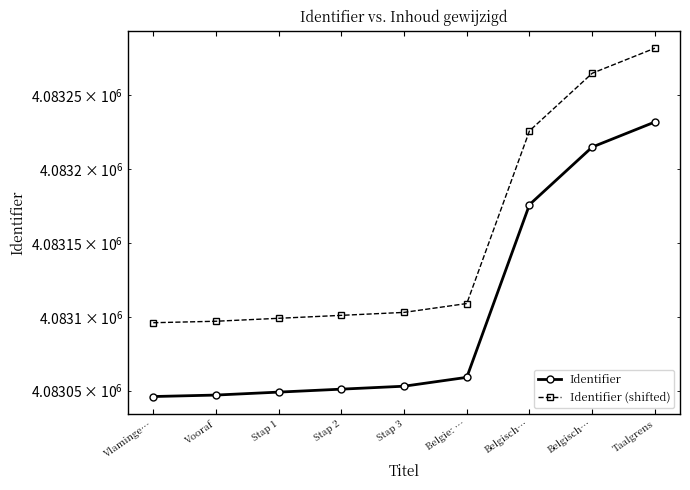

Reading left to right, transcribe all the data shown in this chart.

Identifier: Vlaminge…=4083046	Vooraf=4083047	Stap 1=4083049	Stap 2=4083051	Stap 3=4083053	Belgie: …=4083059	Belgisch…=4083176	Belgisch…=4083215	Taalgrens=4083232
Identifier (shifted): Vlaminge…=4083096	Vooraf=4083097	Stap 1=4083099	Stap 2=4083101	Stap 3=4083103	Belgie: …=4083109	Belgisch…=4083226	Belgisch…=4083265	Taalgrens=4083282